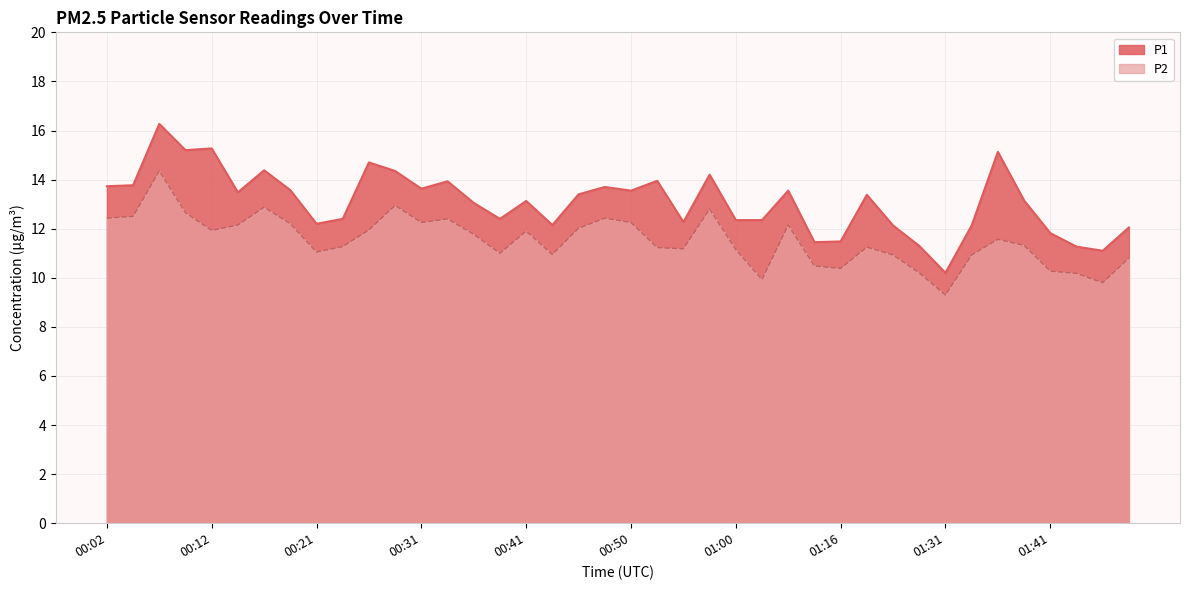

Which label corresponds to the largest value in the chart?

00:07